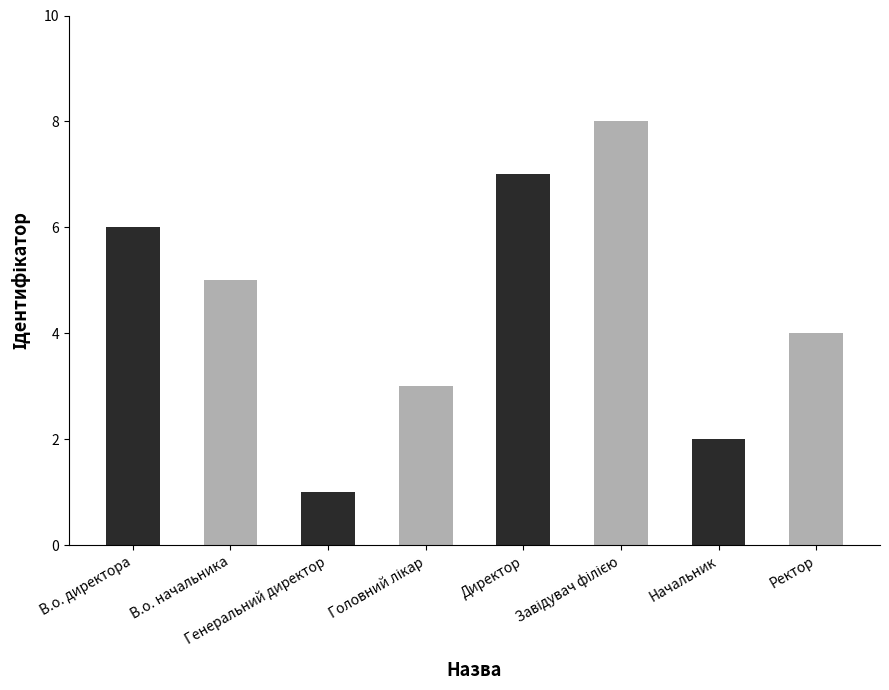

What is the sum of all values?

36